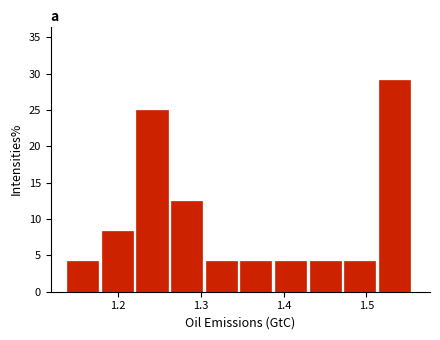

Reading left to right, transcribe this chart: for each bar, give the range it covers on the x-axis and its height. Neither the bar edges nor the heights are printed on the chart, so give them approximately, as read against the axes.

1.14 to 1.18: 4.0
1.18 to 1.22: 8.5
1.22 to 1.26: 25.0
1.26 to 1.31: 12.5
1.31 to 1.35: 4.0
1.35 to 1.39: 4.0
1.39 to 1.43: 4.0
1.43 to 1.47: 4.0
1.47 to 1.51: 4.0
1.51 to 1.56: 29.0